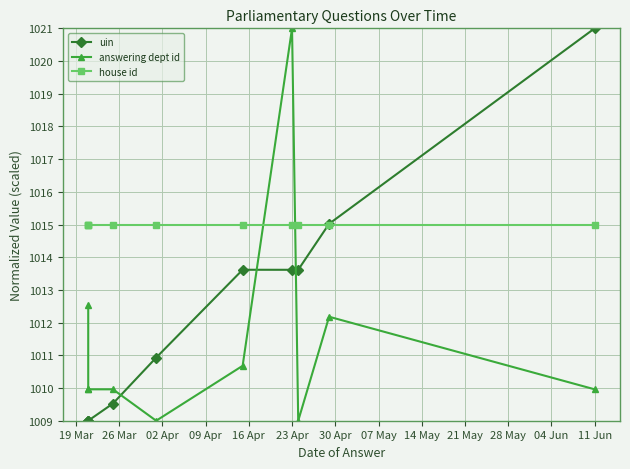

What is the difference between the maximum and minimum values in the answering dept id series?

12.0